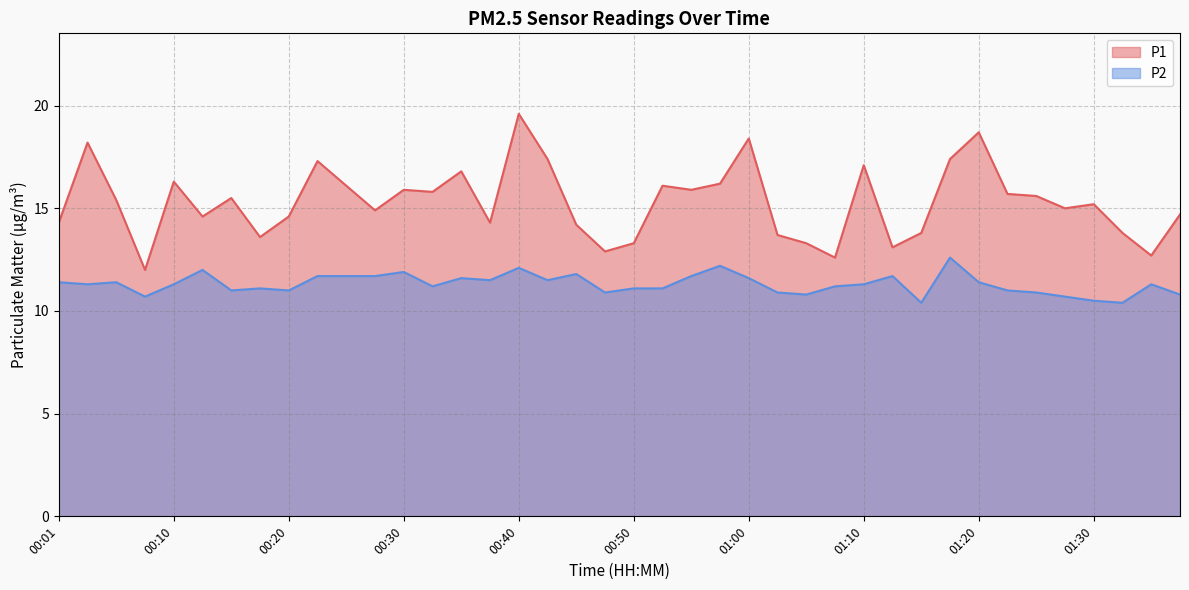

What is the minimum value for P2?

10.4